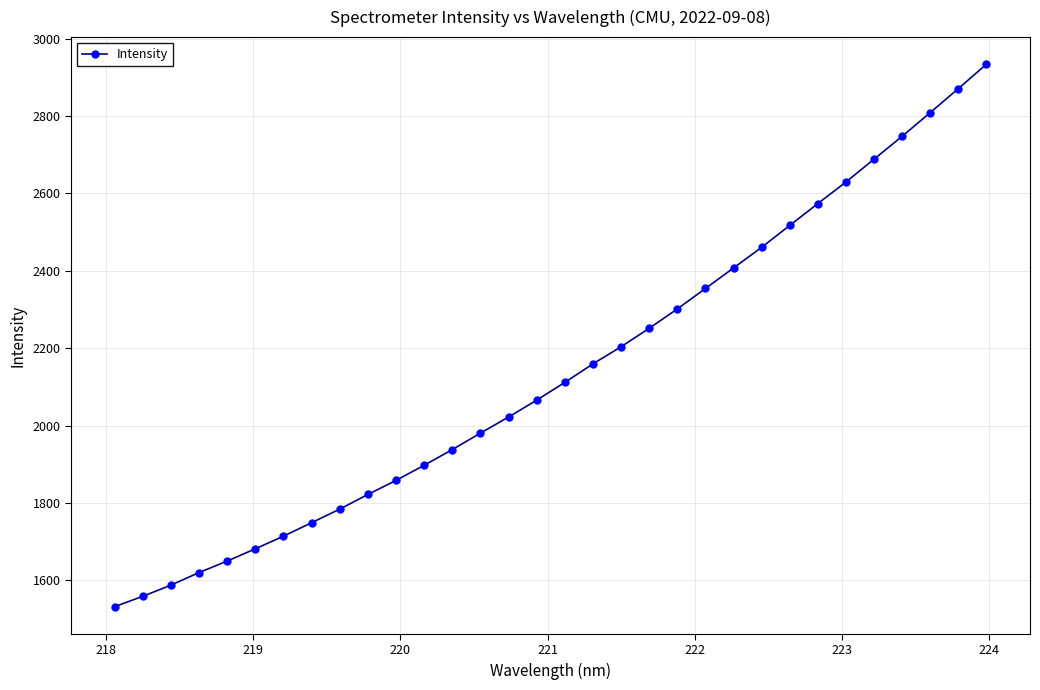

What is the value of the 20th point from the left?

2251.3